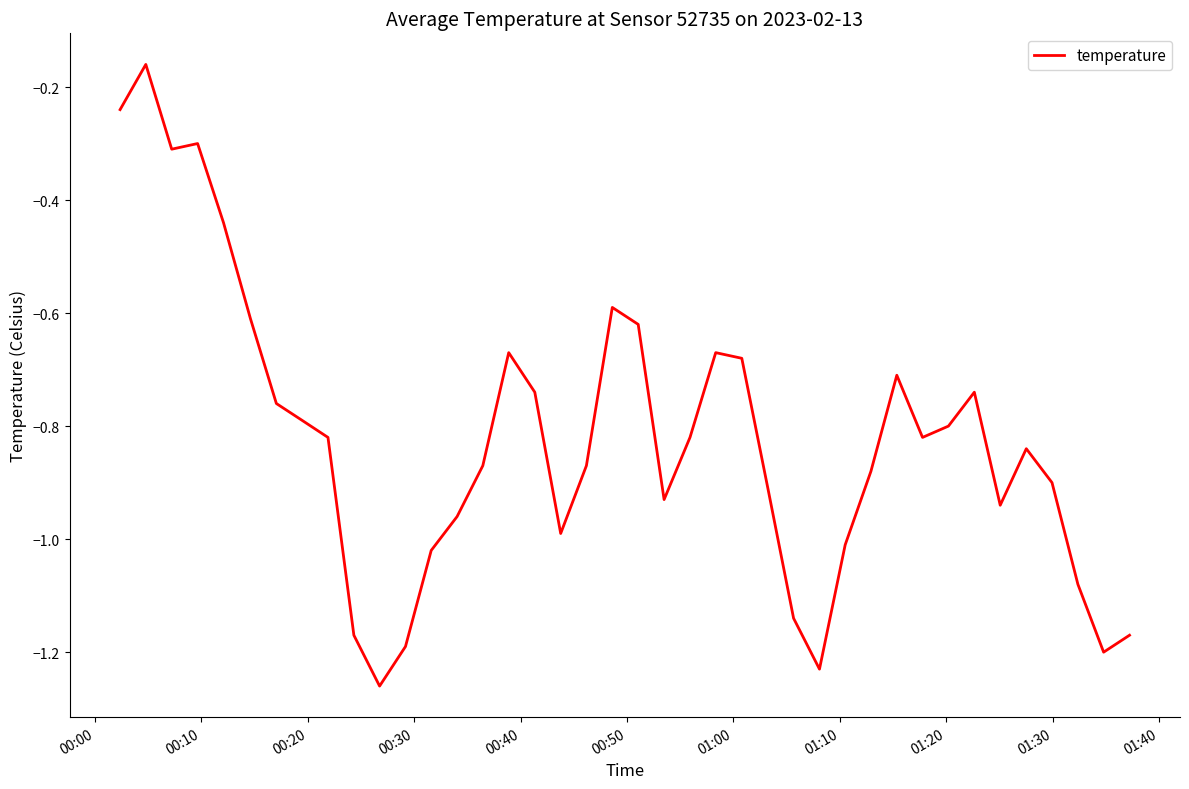

How many lines are shown in the chart?

1